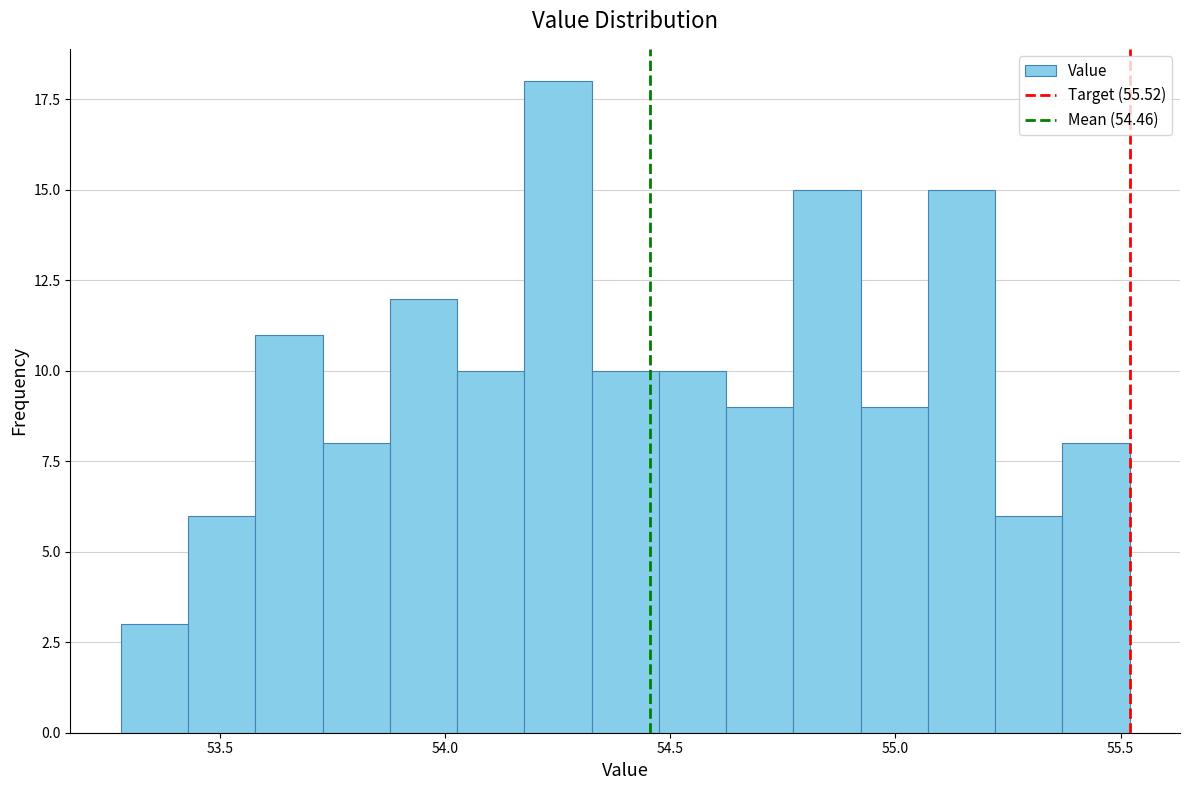

Around what value on the x-axis is the tallest bar? Give the approximate position of its centre, as read against the axis.

54.25